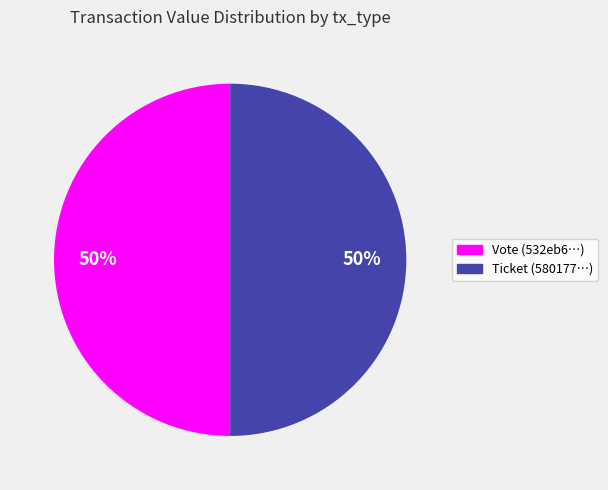

Is it true that Ticket (580177…) is 57% of the pie?

False